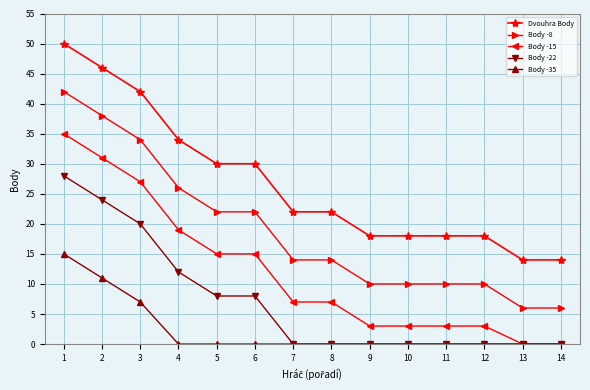

True or false: Dvouhra Body and Body -22 cross at least once.

False